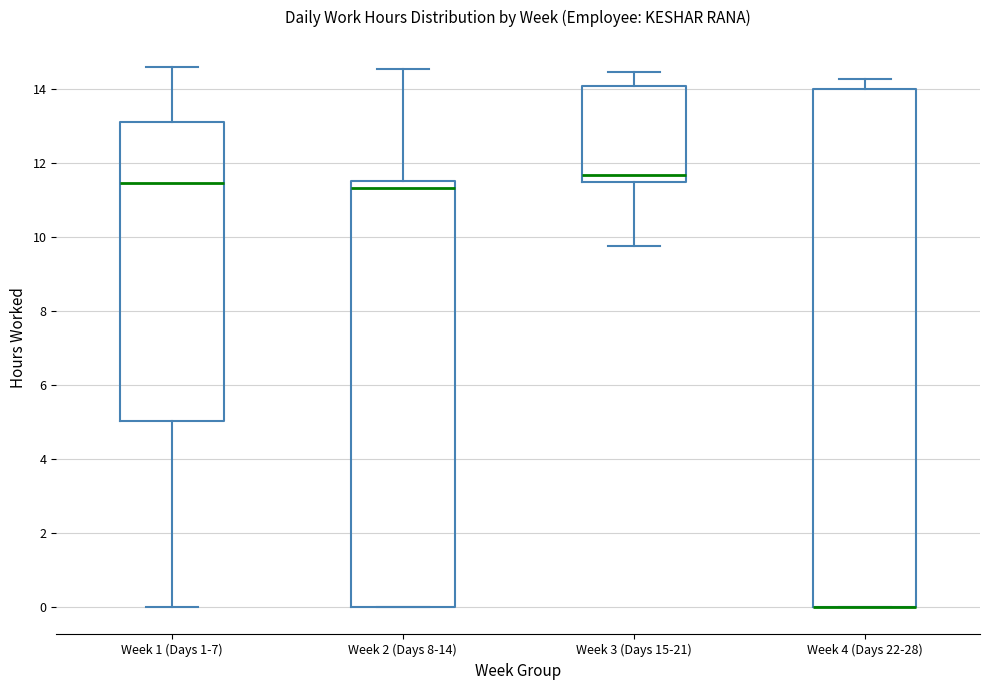

Reading left to right, read every box against the y-axis: the position of its median line, the range the box covers, and the ends of its whiskers. The values are not printed on the chart, so give them approximately, as read against the axis.

Week 1 (Days 1-7): median 11.4, box 5.0 to 13.0, whiskers 0.0 to 14.6
Week 2 (Days 8-14): median 11.4, box 0.0 to 11.6, whiskers 0.0 to 14.6
Week 3 (Days 15-21): median 11.6, box 11.4 to 14.0, whiskers 9.8 to 14.4
Week 4 (Days 22-28): median 0.0 (drawn on the box's lower edge), box 0.0 to 14.0, whiskers 0.0 to 14.2